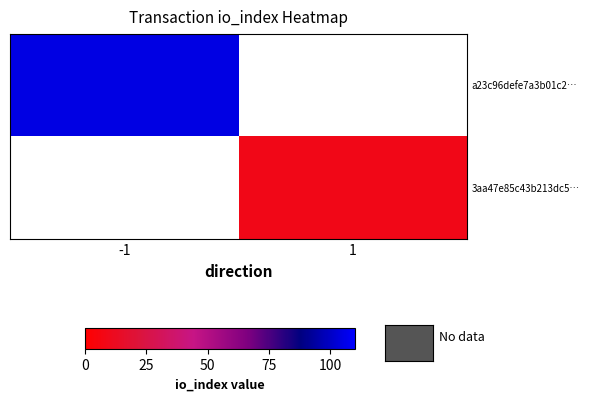

Which series has the widest spread of values?

a23c96defe7a3b01c2…